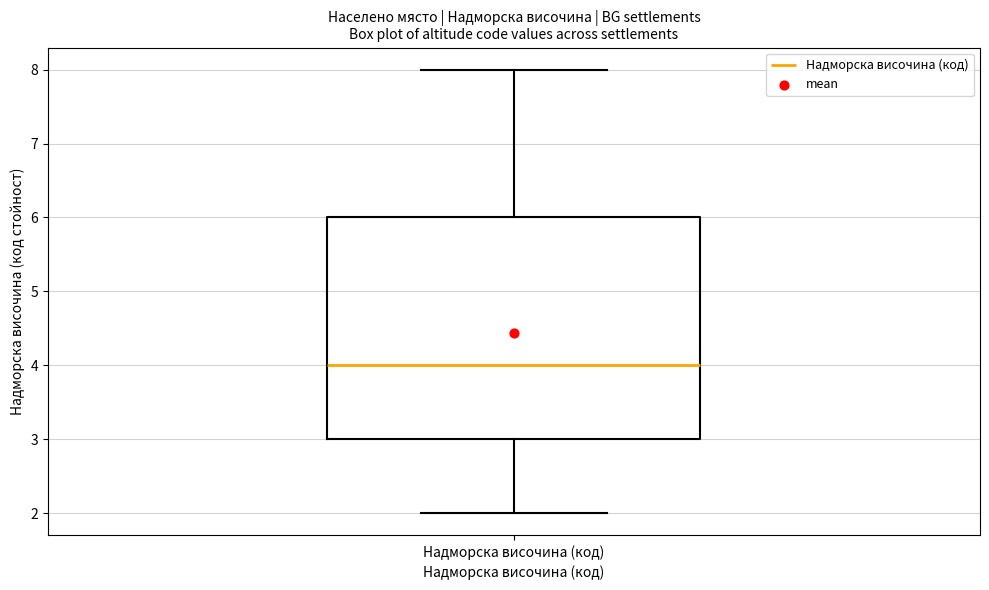

Where is the upper edge of the box for Надморска височина (код) on the y-axis? The values are not printed on the chart, so give them approximately, as read against the axis.

6